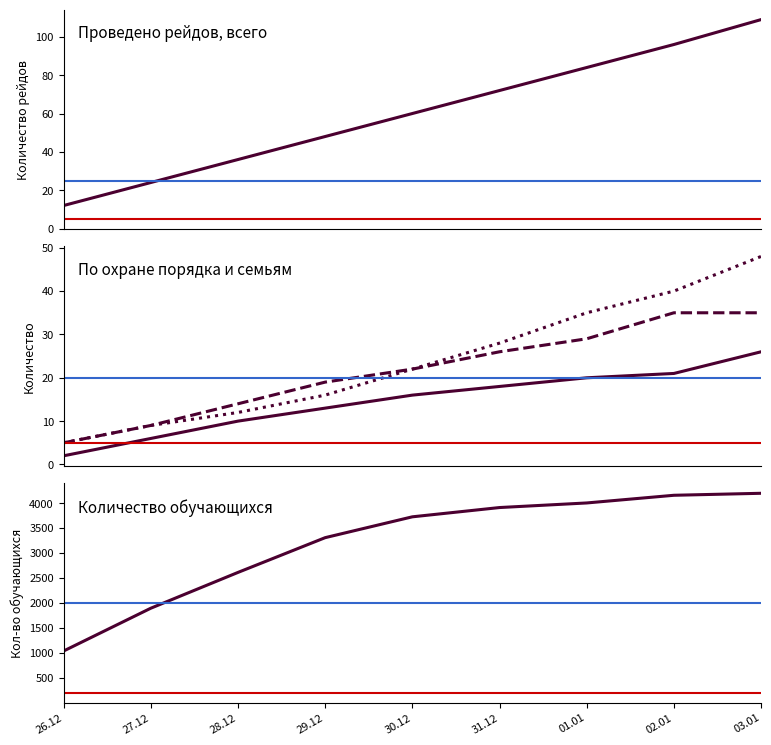

True or false: - по посещению подучетных детей and - по охране общественного порядка intersect in this chart.

False